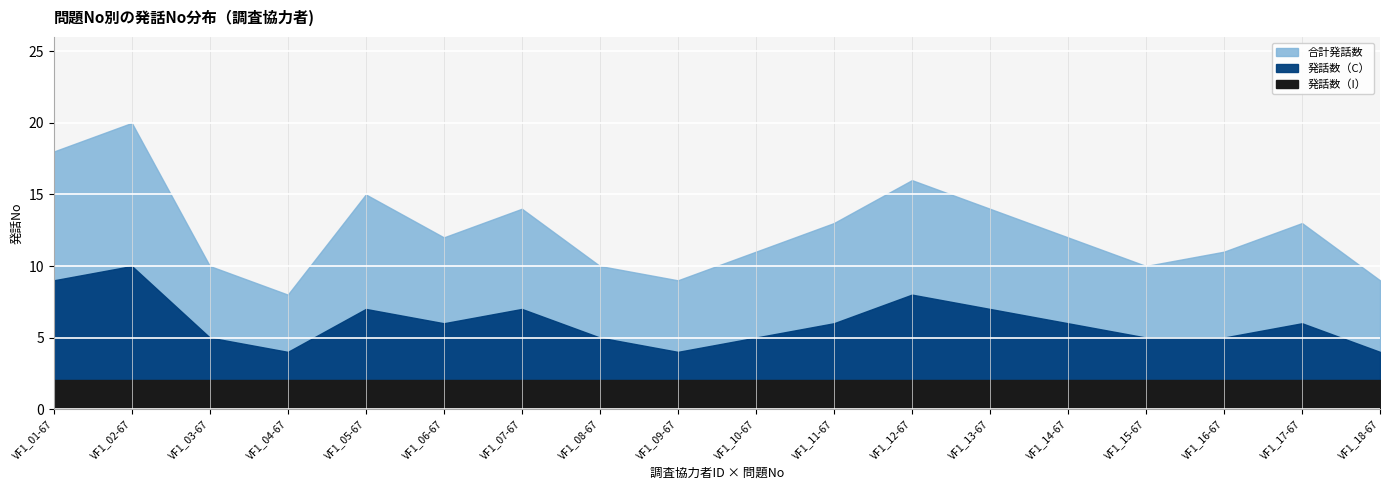

What is the greatest value displayed?

20